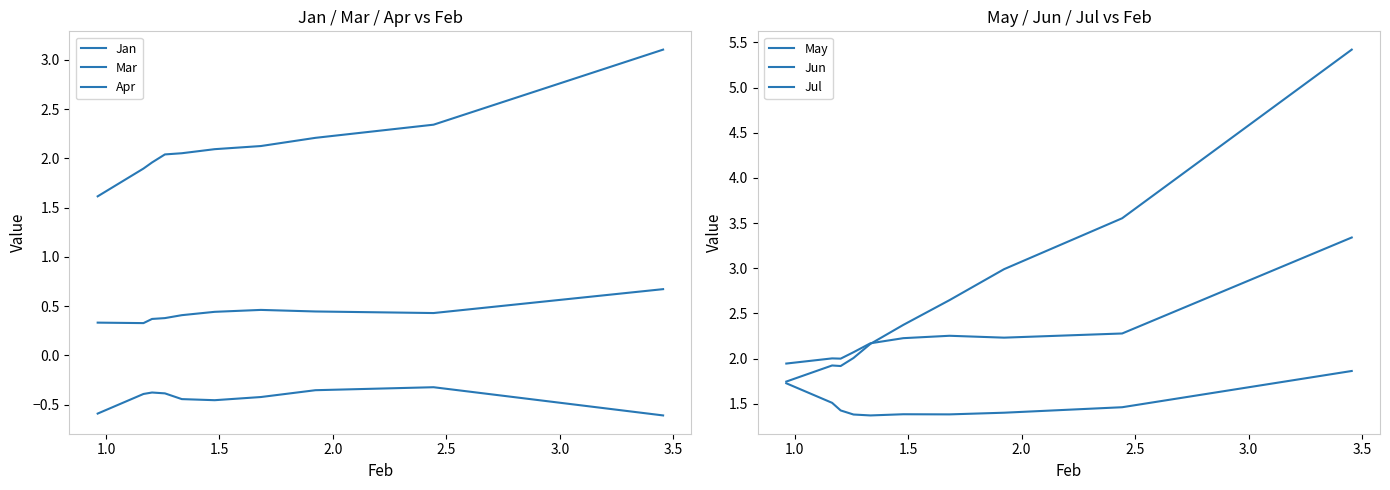

List the series in order of their peak value, lowest first.

Jan, Apr, May, Mar, Jun, Jul